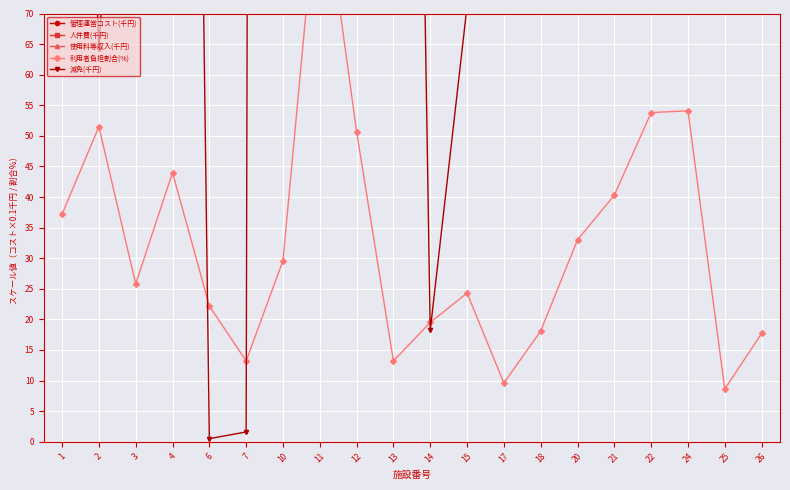

True or false: 管理運営コスト(千円) has more than 1 points higher than both neighbors.

True